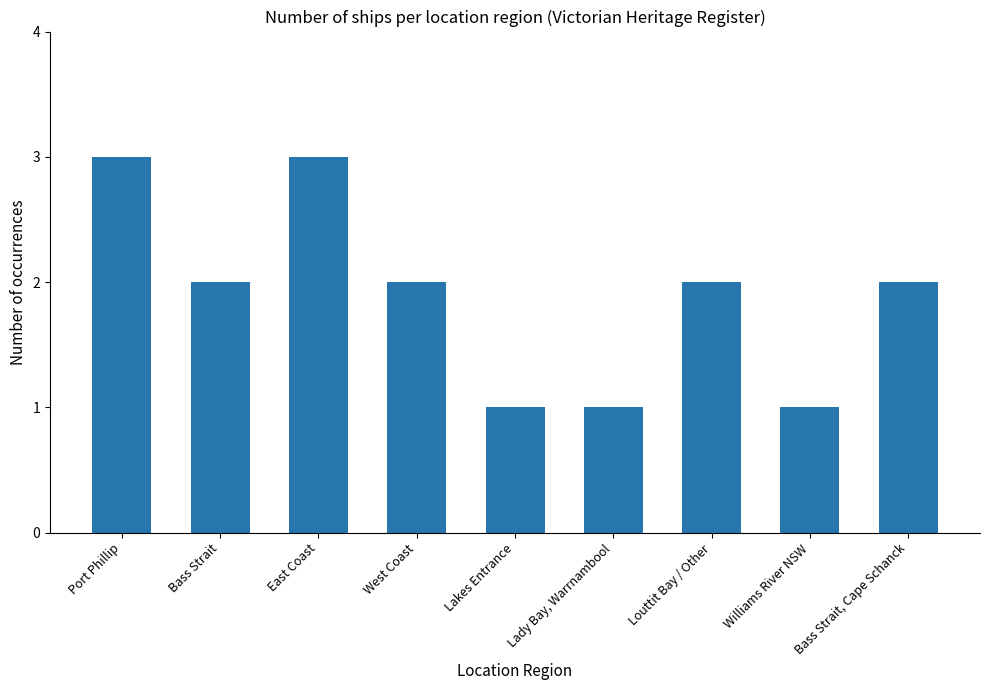

Where does the data first go above 2?

Port Phillip